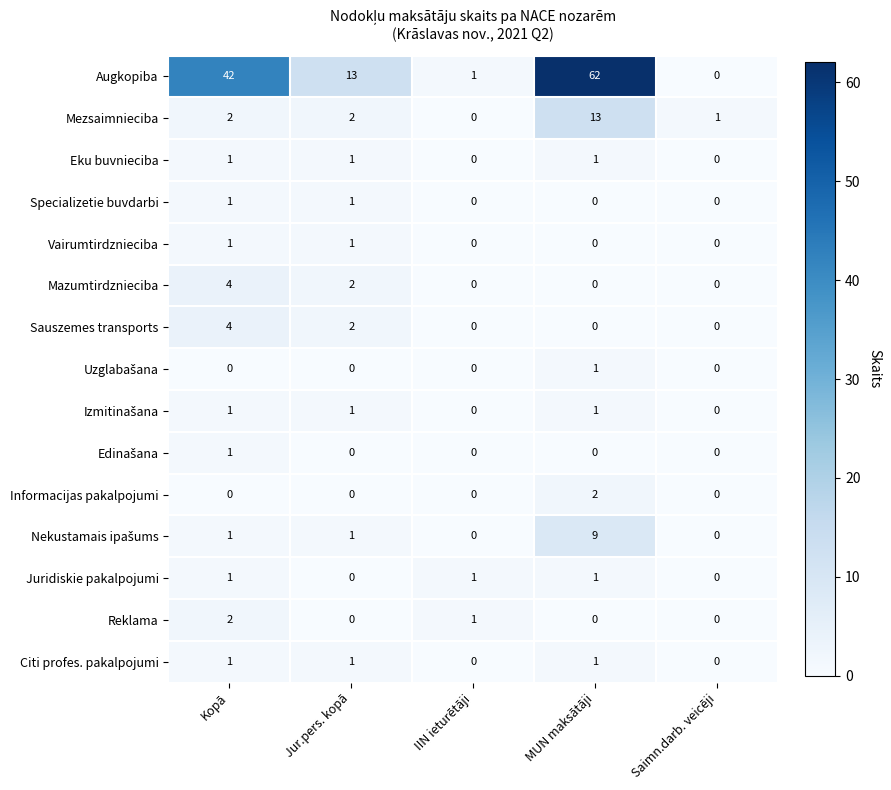

What is the sum of all Mazumtirdznieciba values?

6